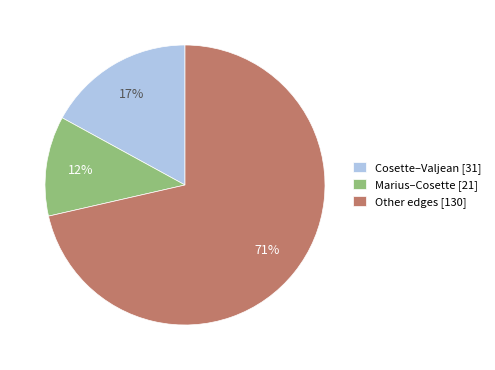

What percentage is the Other edges [130] slice, to the nearest percent?

71%